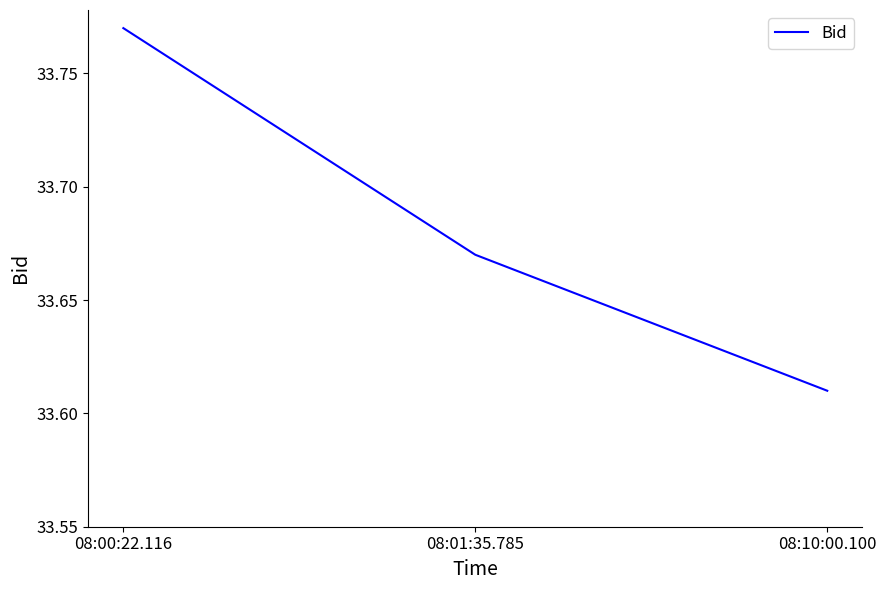

What position from the left is 08:00:22.116?

1